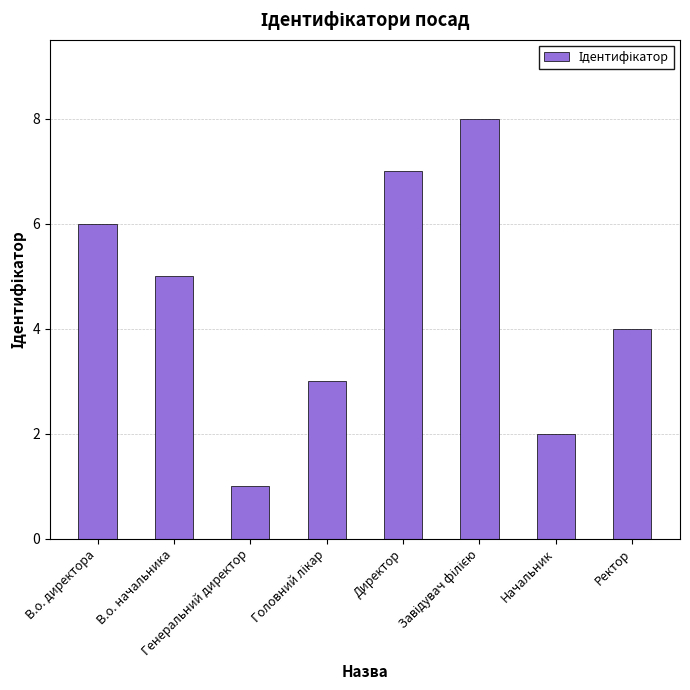

At which label is the value closest to 4?

Ректор